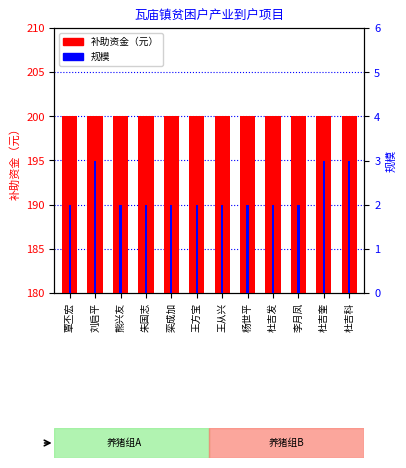

What is the lowest value of the 补助资金（元） series?

200